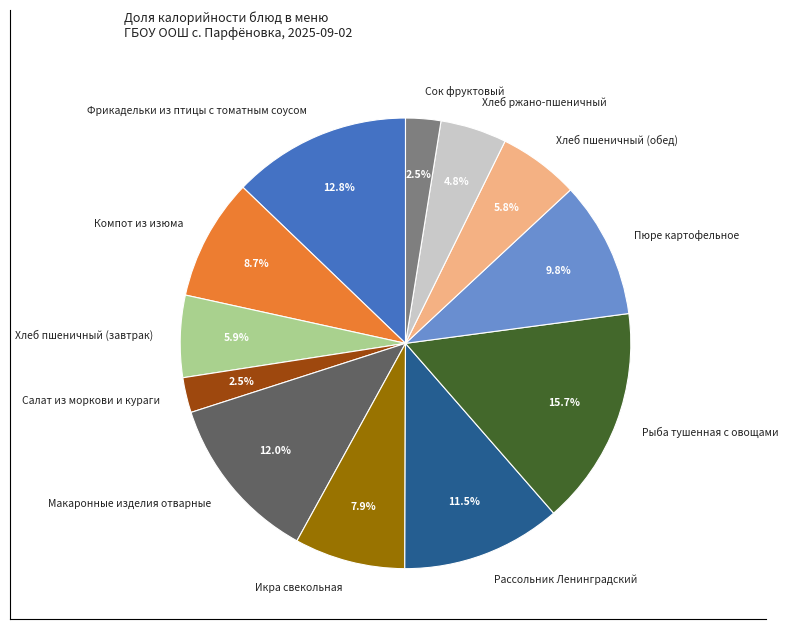

Is Пюре картофельное the majority of the pie?

No